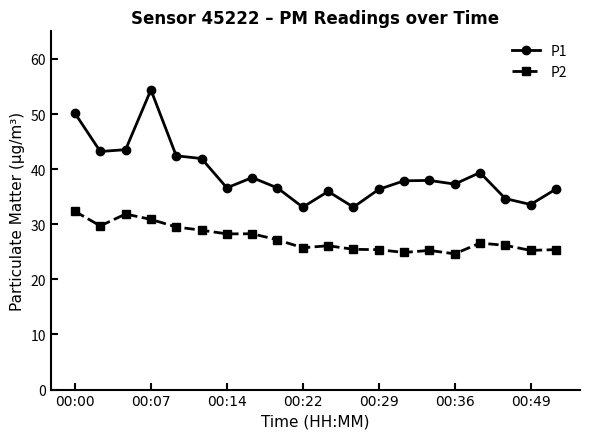

What is the minimum value shown in the chart?

24.6